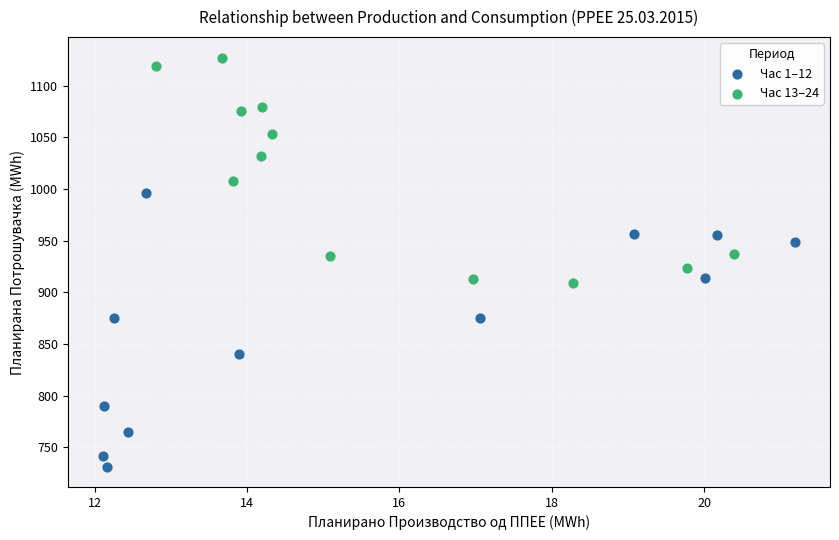

Which series has the largest Y range (max minus min)?

Час 1–12